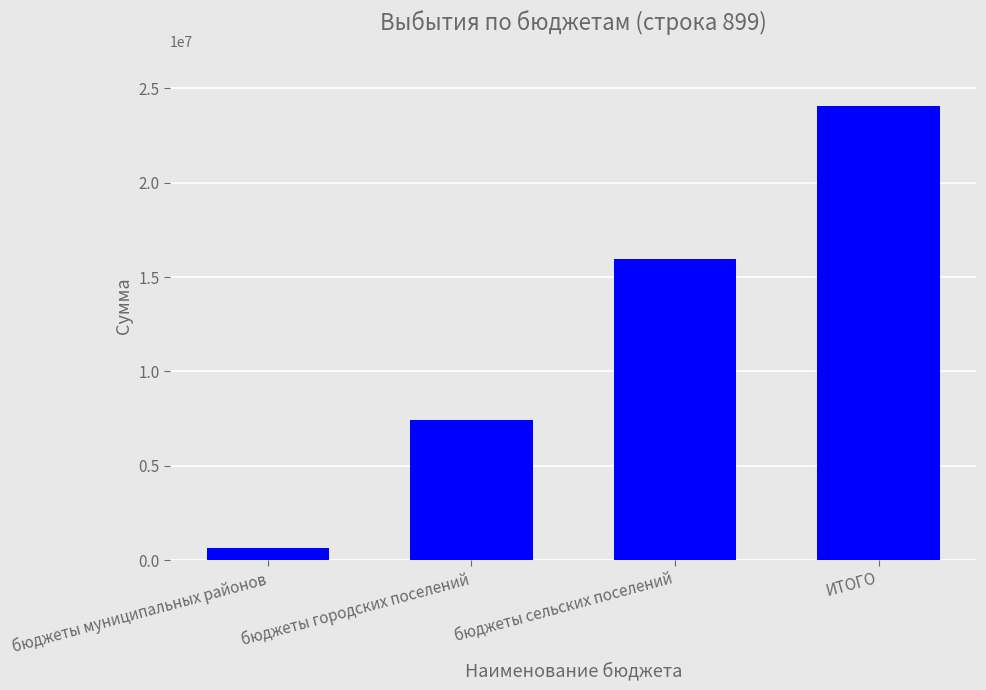

How many data points are less than 15984315?

2